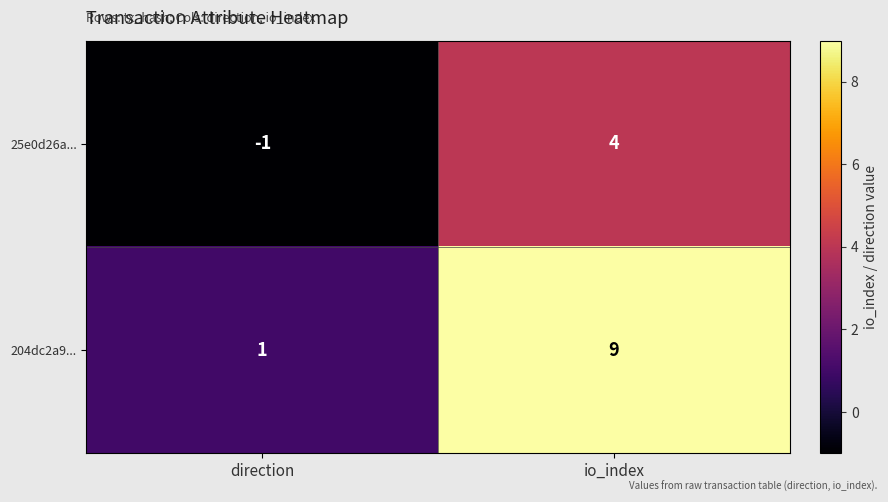

Which series has the largest range (max minus min)?

204dc2a9...